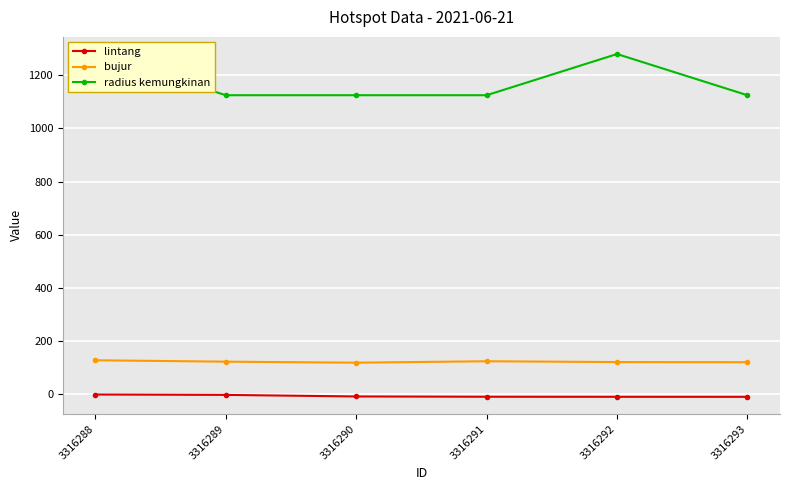

What is the minimum value shown in the chart?

-10.2